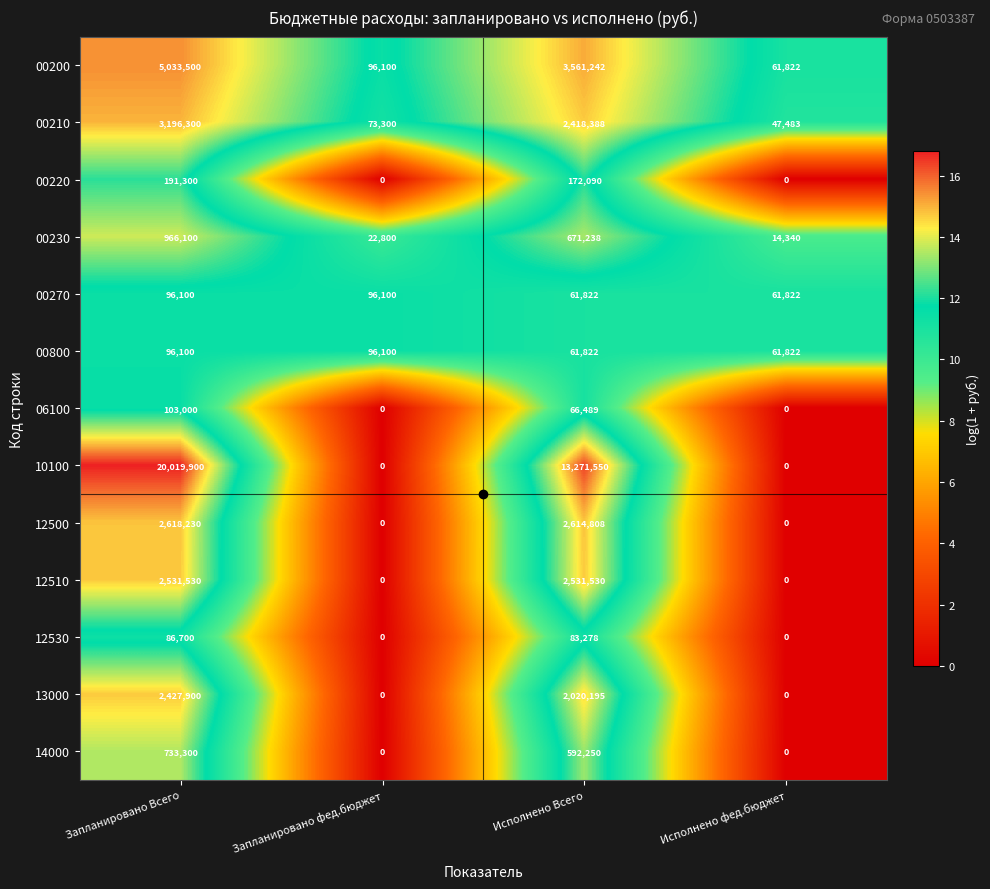

What is the difference between the maximum and second lowest values in the 00230 series?

943300